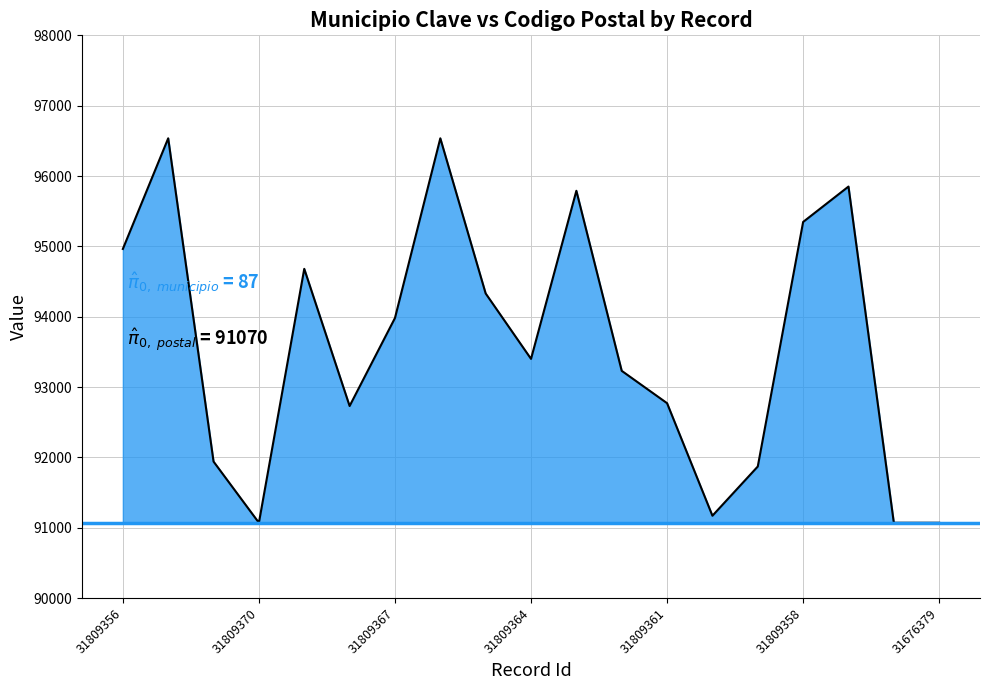

Where is the data nearest to the value 93803?

31809367